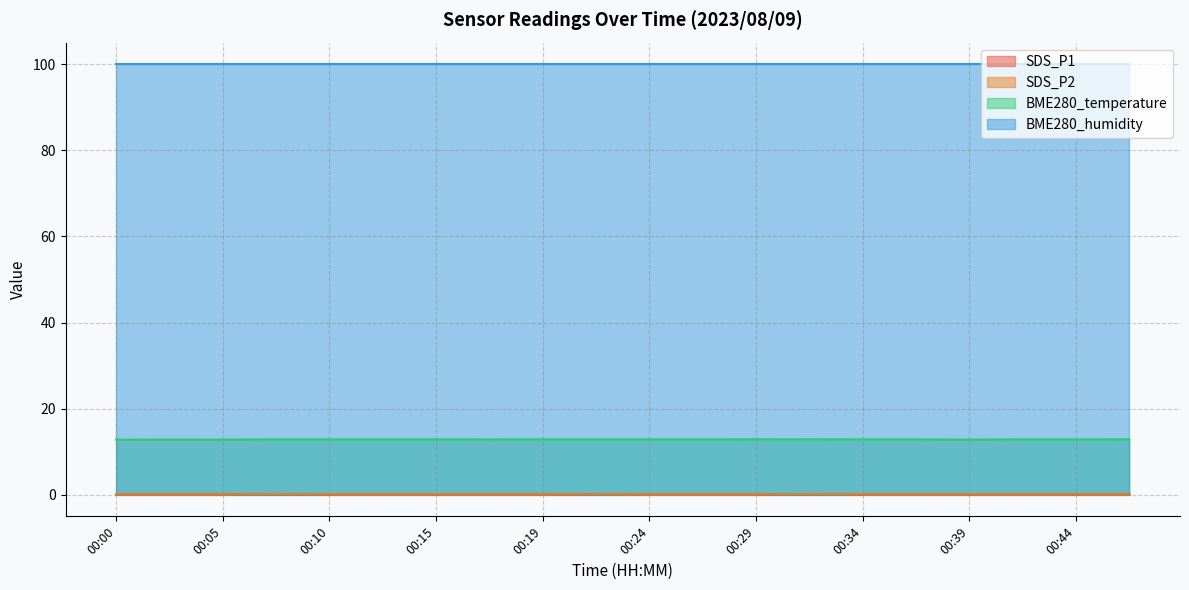

What is the minimum value shown in the chart?

0.1